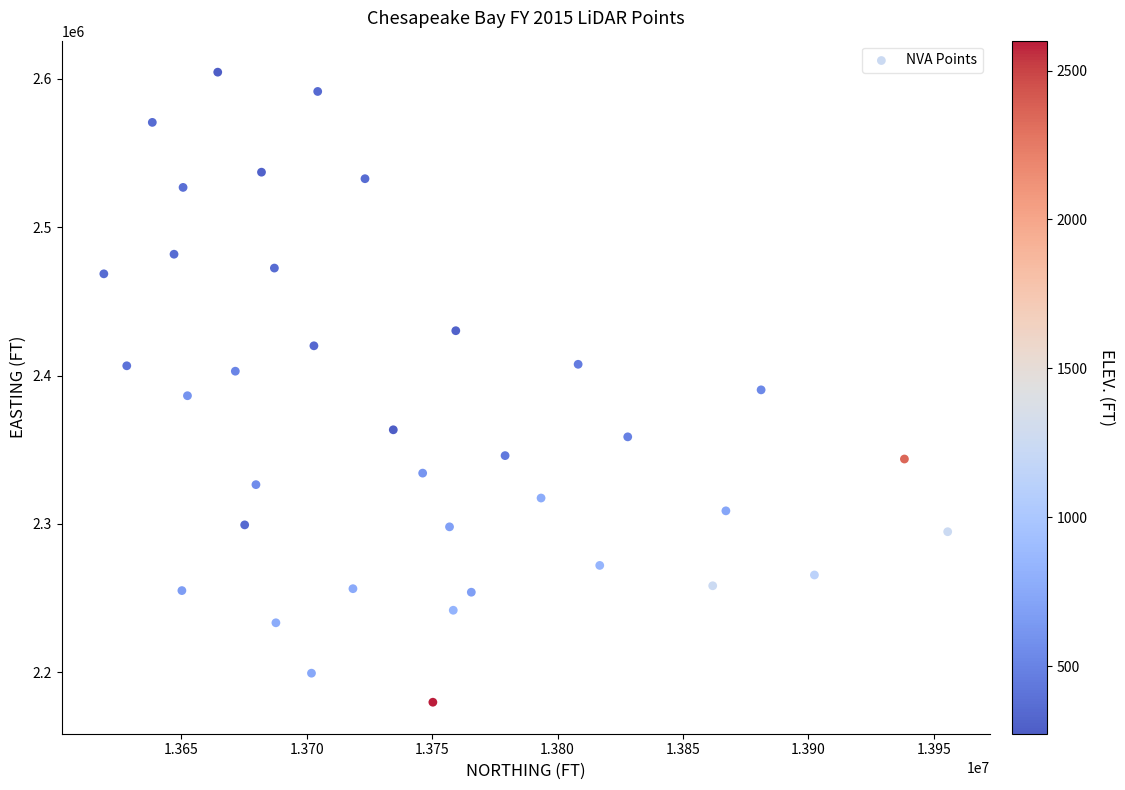

What is the range of X values (max minus min)?

336333.0